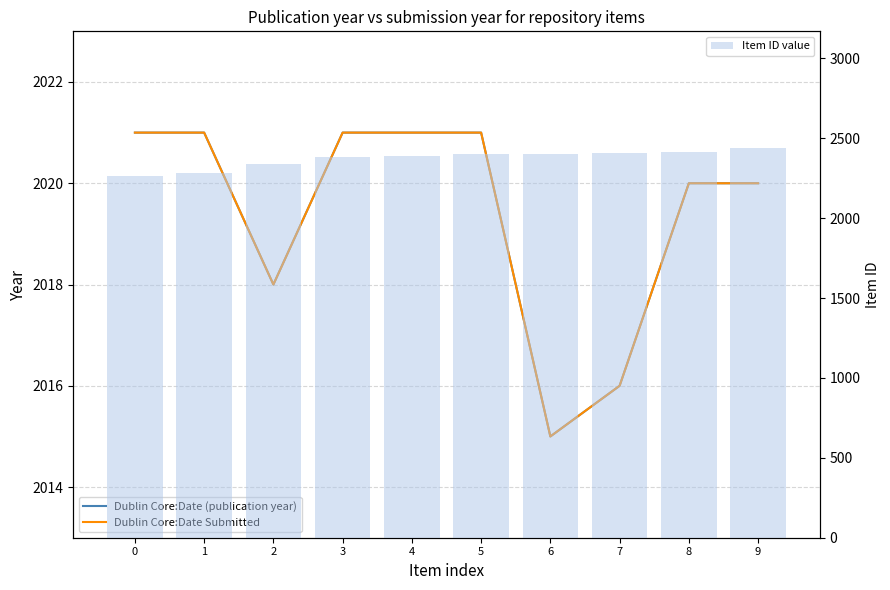

List the series in order of their peak value, highest first.

Item ID value, Dublin Core:Date (publication year), Dublin Core:Date Submitted